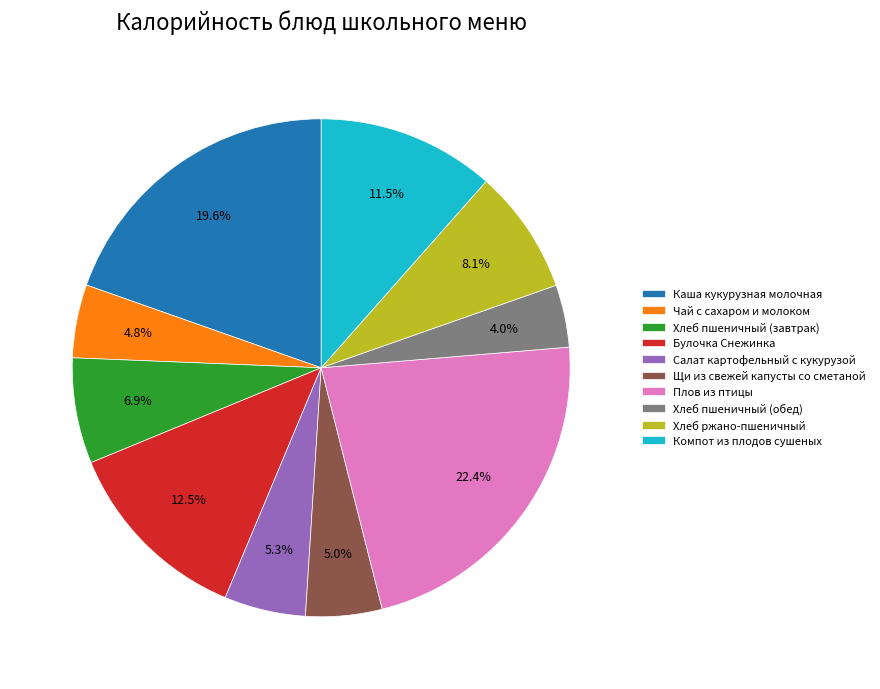

Is Чай с сахаром и молоком the majority of the pie?

No